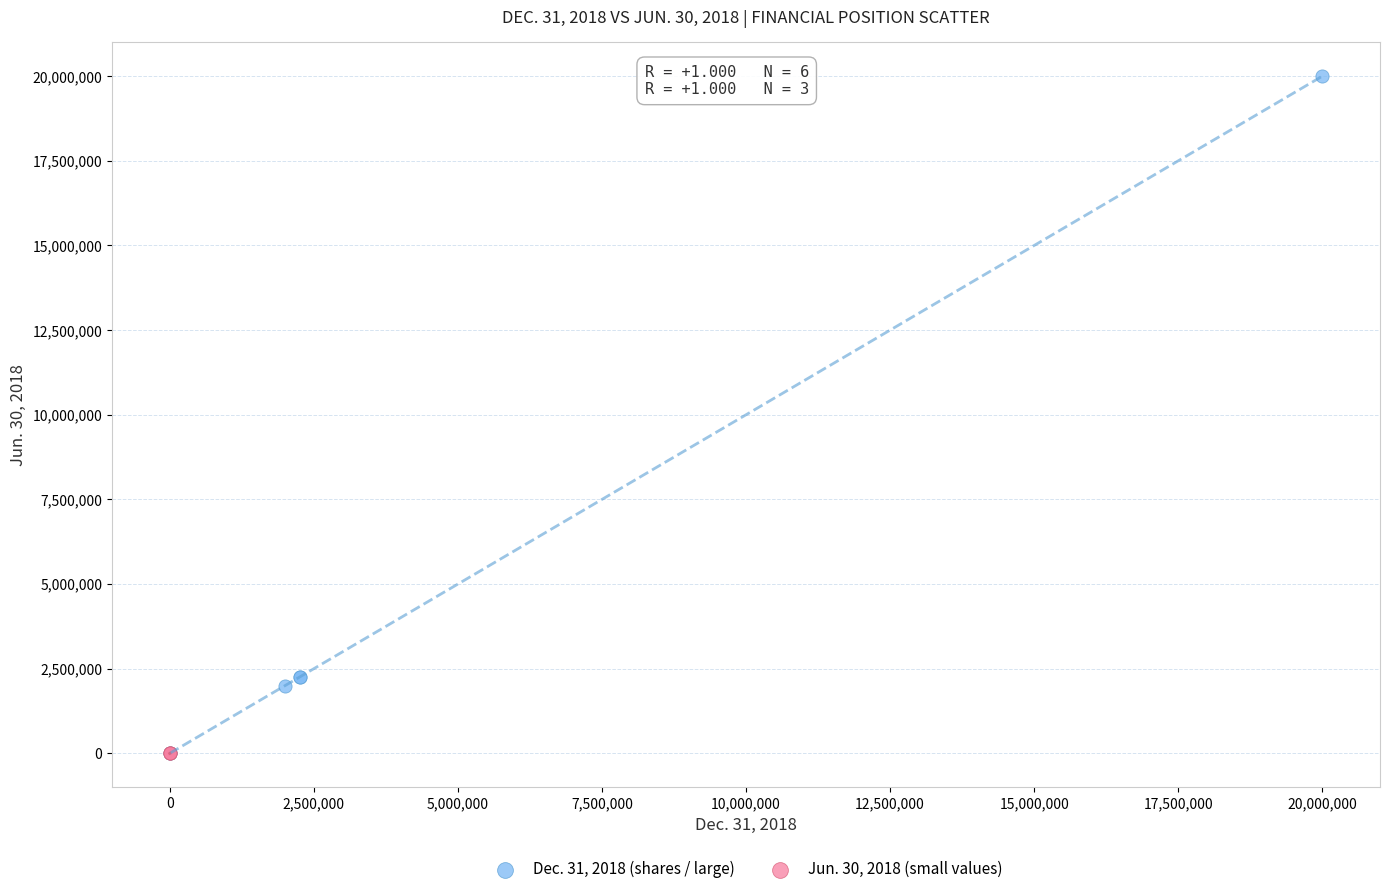

Which series has the largest Y range (max minus min)?

Dec. 31, 2018 (shares / large)